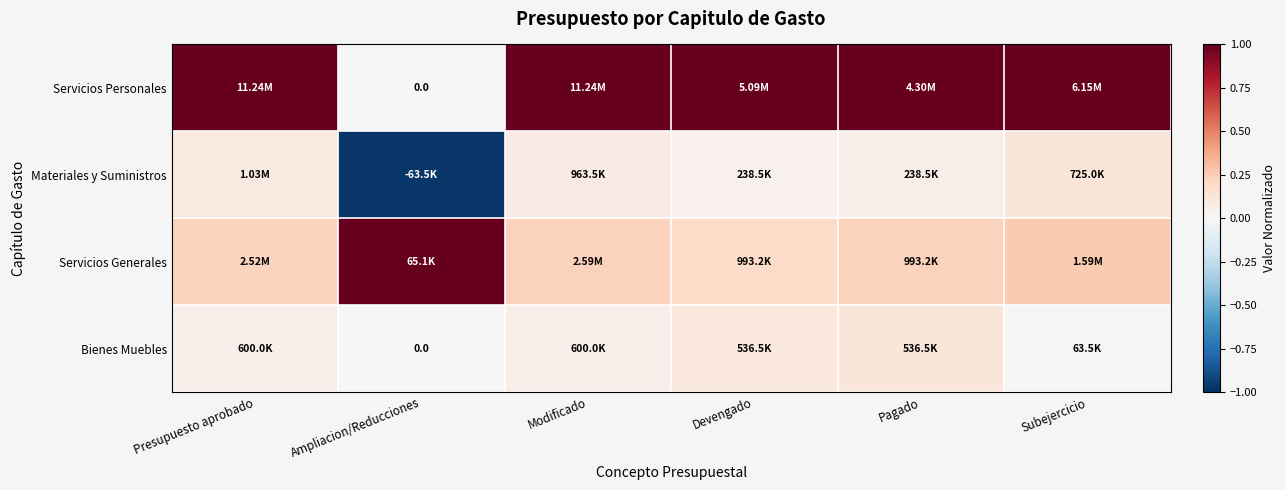

List the series in order of their overall mean, lowest first.

Materiales y Suministros, Bienes Muebles, Servicios Generales, Servicios Personales